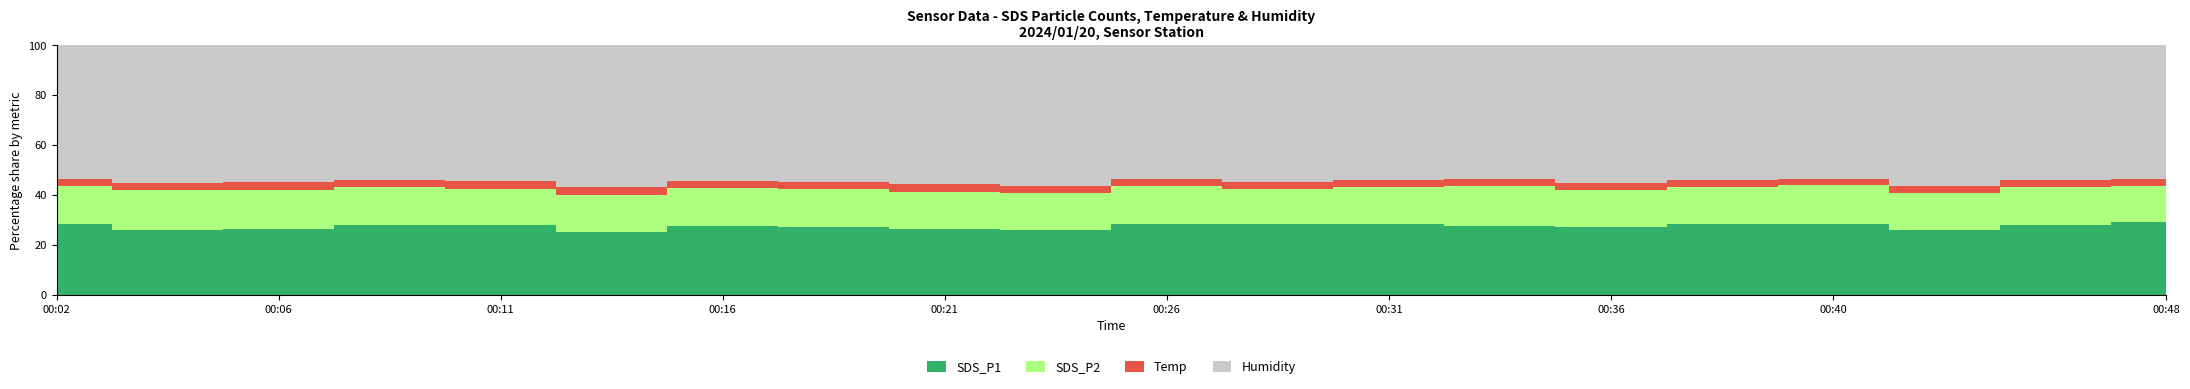

At 2024/01/20 00:26:21, list the series in order from smallest to largest.

Temp, SDS_P2, SDS_P1, Humidity